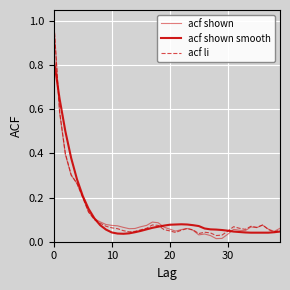

Reading right to left, what are all the values shown in this chart?

acf shown: 0.1	0.0	0.1	0.1	0.1	0.1	0.1	0.1	0.1	0.0	0.0	0.0	0.0	0.0	0.0	0.1	0.1	0.1	0.0	0.1	0.1	0.1	0.1	0.1	0.1	0.1	0.1	0.1	0.1	0.1	0.1	0.1	0.1	0.1	0.2	0.3	0.3	0.4	0.6	1.0
acf shown smooth: 0.0	0.0	0.0	0.0	0.0	0.0	0.0	0.0	0.0	0.1	0.1	0.1	0.1	0.1	0.1	0.1	0.1	0.1	0.1	0.1	0.1	0.1	0.1	0.1	0.0	0.0	0.0	0.0	0.0	0.0	0.1	0.1	0.1	0.1	0.2	0.3	0.4	0.5	0.6	0.8
acf li: 0.1	0.0	0.1	0.1	0.1	0.1	0.1	0.1	0.1	0.0	0.0	0.0	0.0	0.0	0.0	0.1	0.1	0.1	0.0	0.0	0.1	0.1	0.1	0.1	0.1	0.0	0.0	0.1	0.1	0.1	0.1	0.1	0.1	0.1	0.2	0.3	0.3	0.4	0.6	1.0